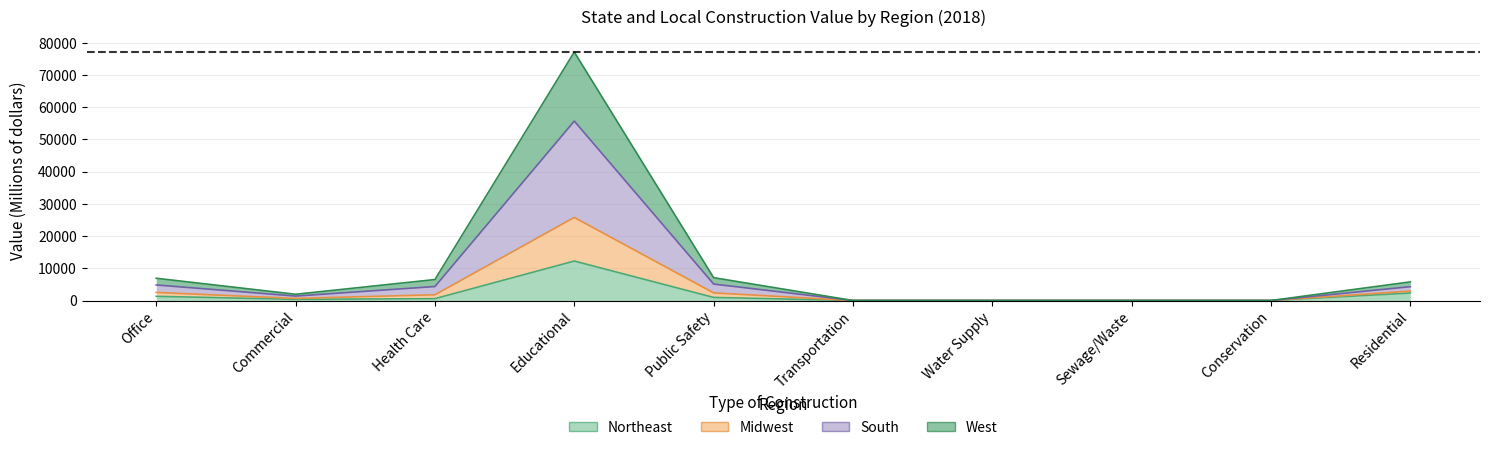

Which category has the highest value in the South series?

Educational